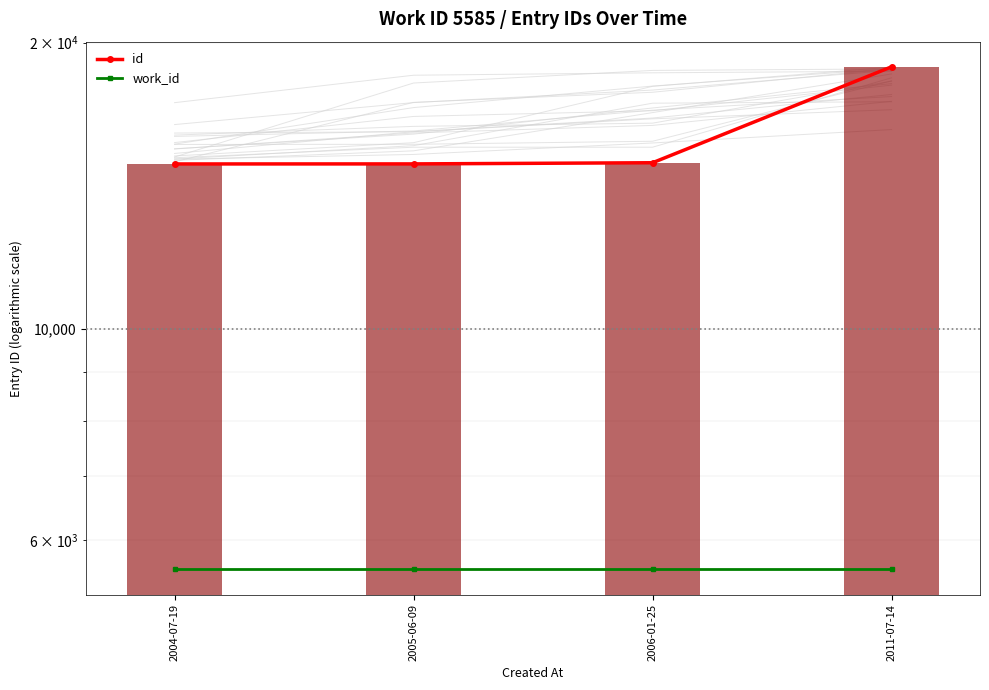

Which label corresponds to the smallest value in the chart?

2004-07-19